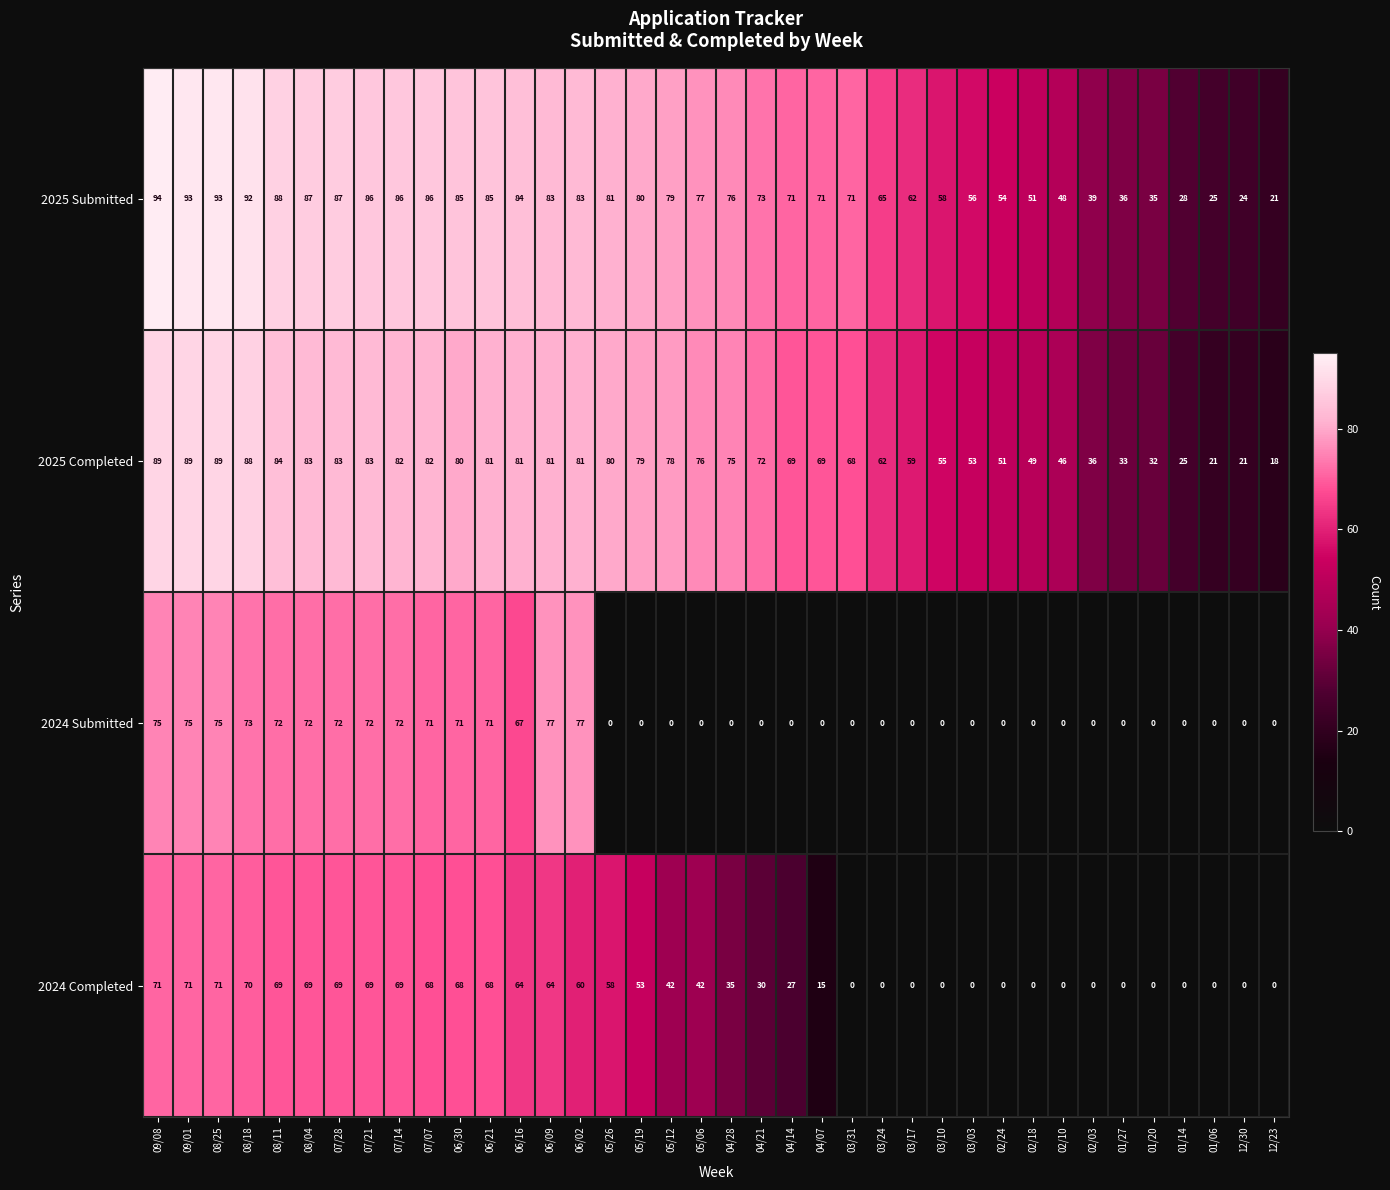

What is the spread (max minus min) of values at 02/18?

51